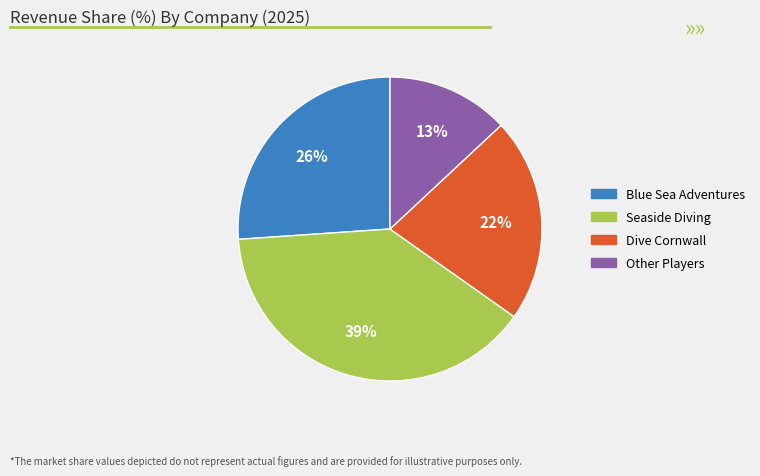

Is there a majority slice in this chart?

No